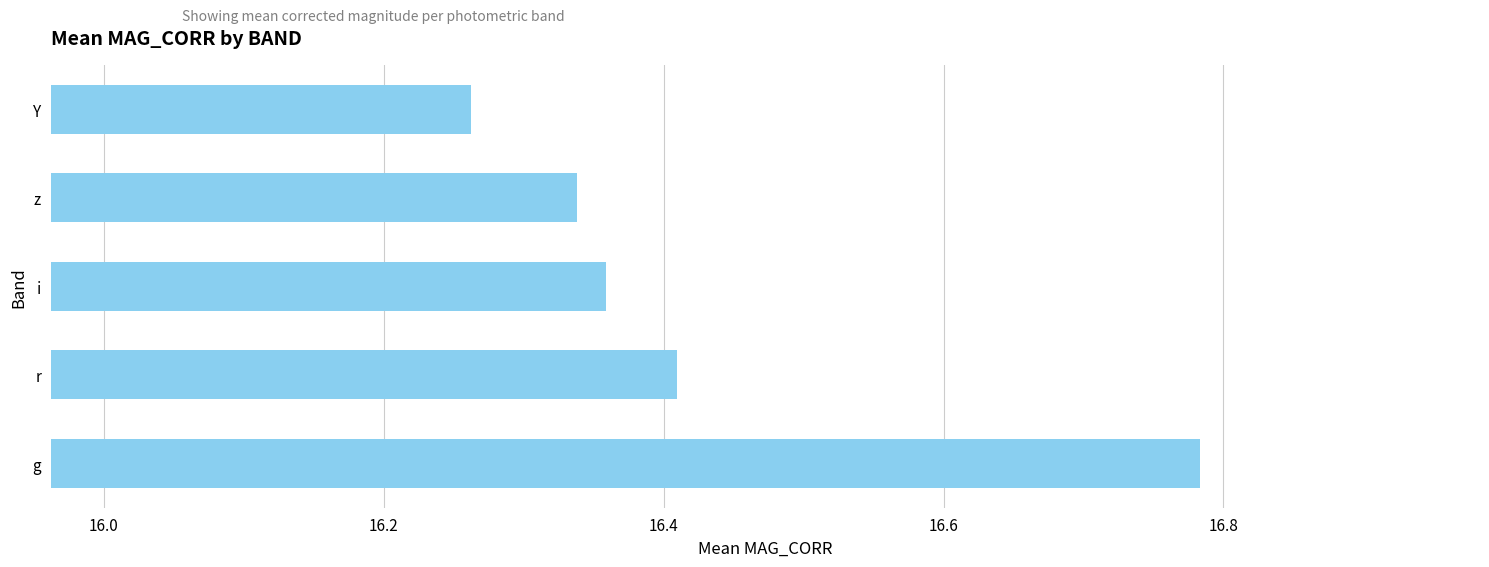

What is the difference between the second highest and second lowest values?

0.1